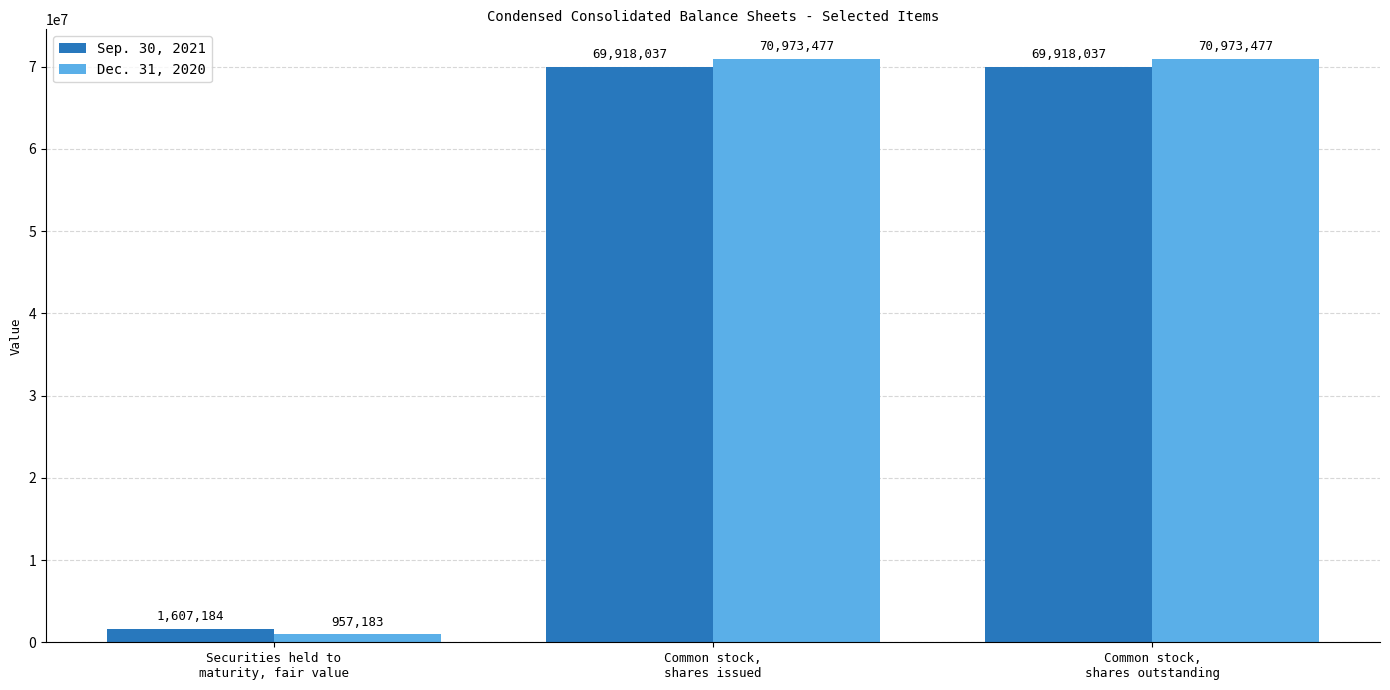

The Sep. 30, 2021 series shows 69918037 at Common stock,
shares issued. True or false?

True